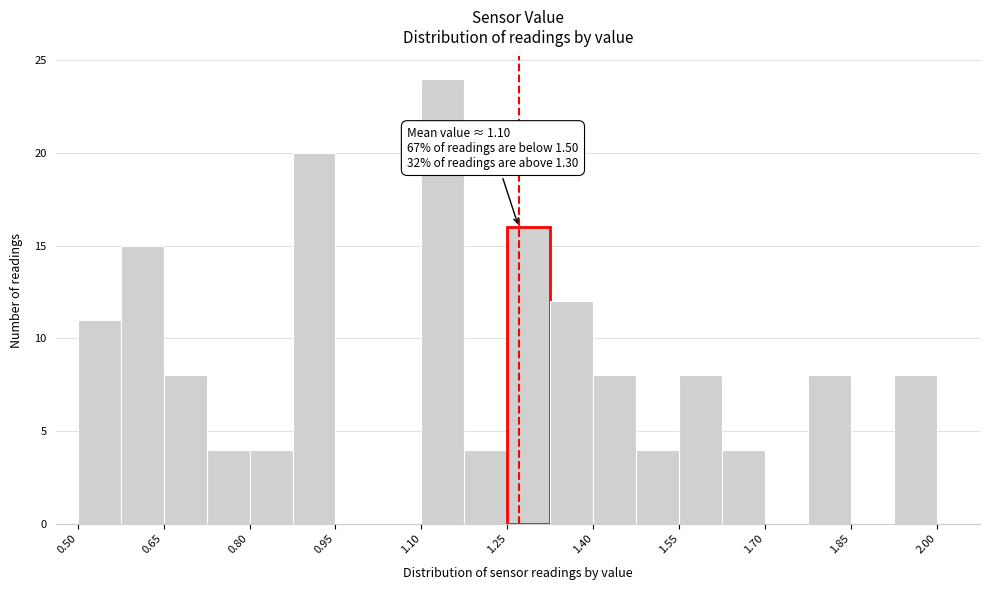

Read against the x-axis, roughly where is the centre of the tallest bar?

1.14